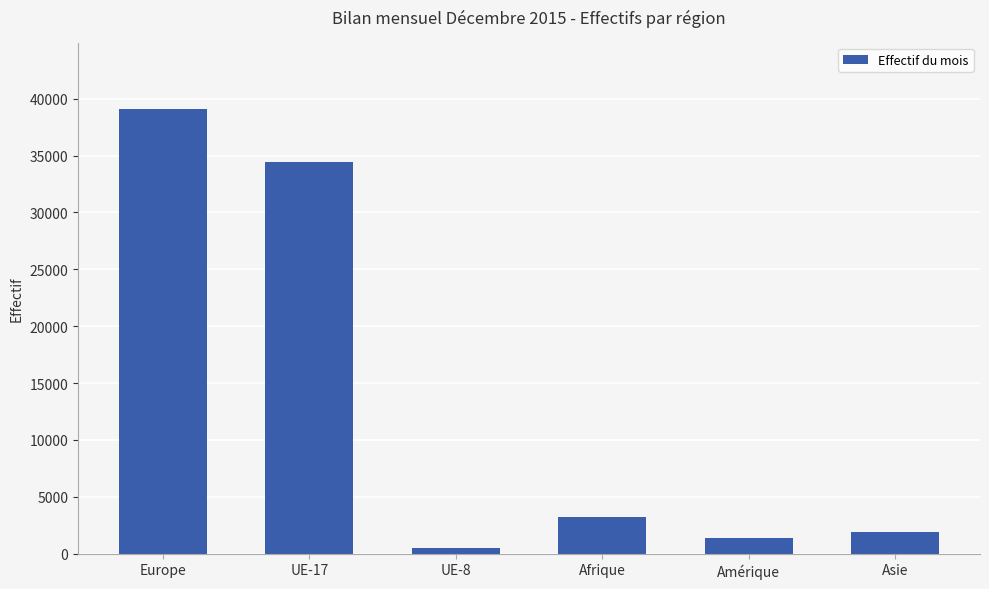

The value at Afrique is 1690. True or false?

False